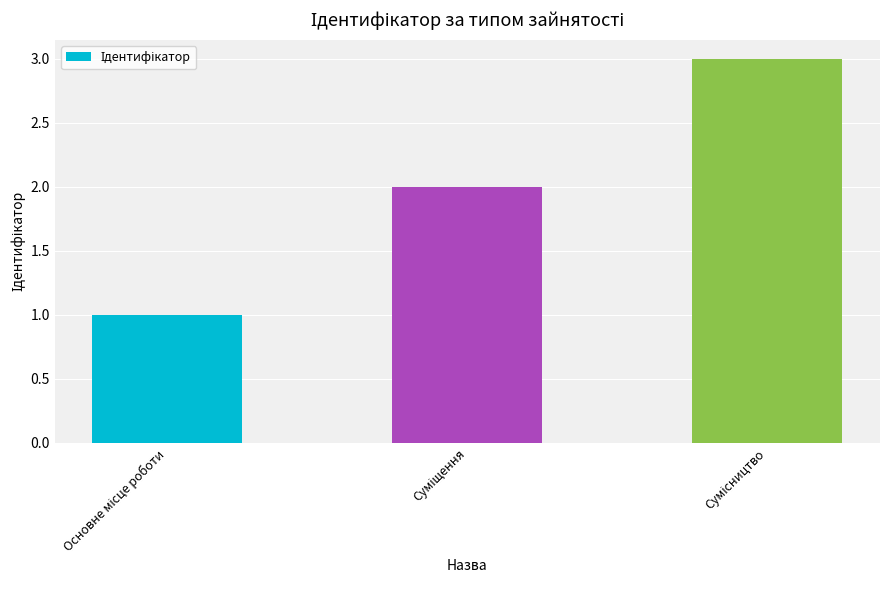

How many bars are there in total?

3